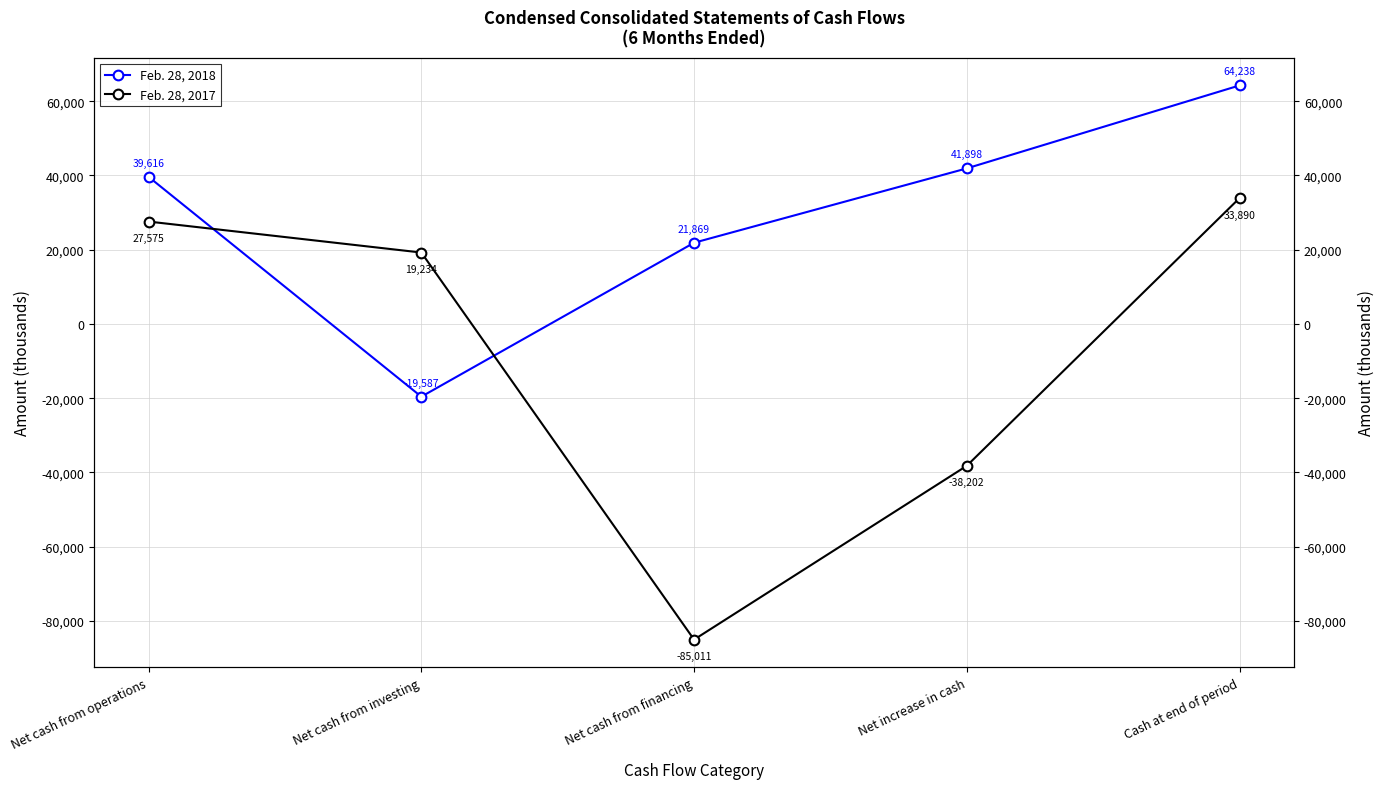

Is the value of Feb. 28, 2018 at Net cash from financing greater than the value of Feb. 28, 2017 at Net increase in cash?

Yes